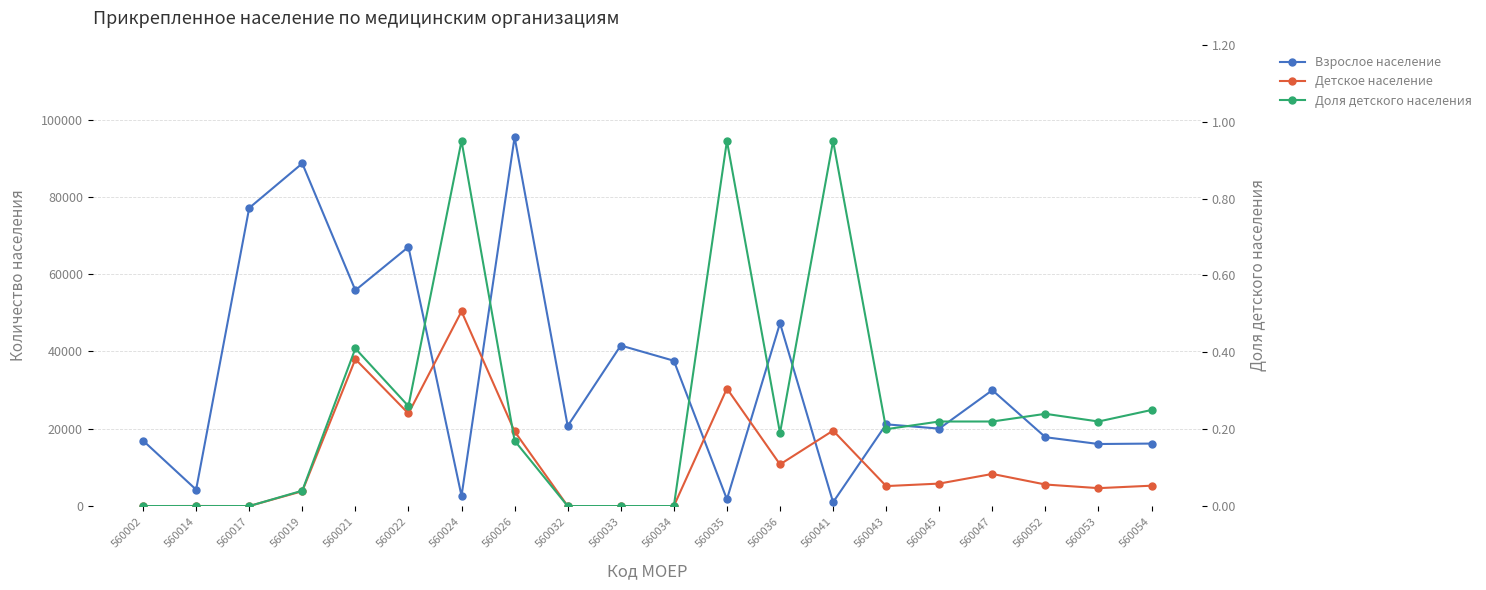

True or false: Детское население and Доля детского населения intersect in this chart.

False